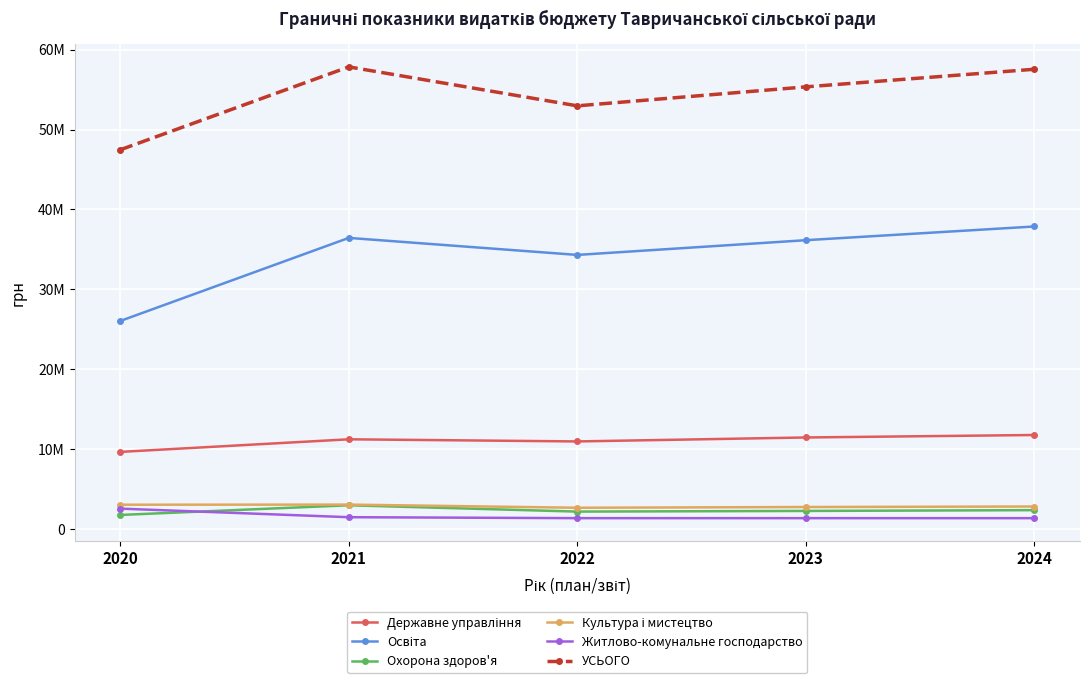

At which category is the sum across all series the highest?

2024